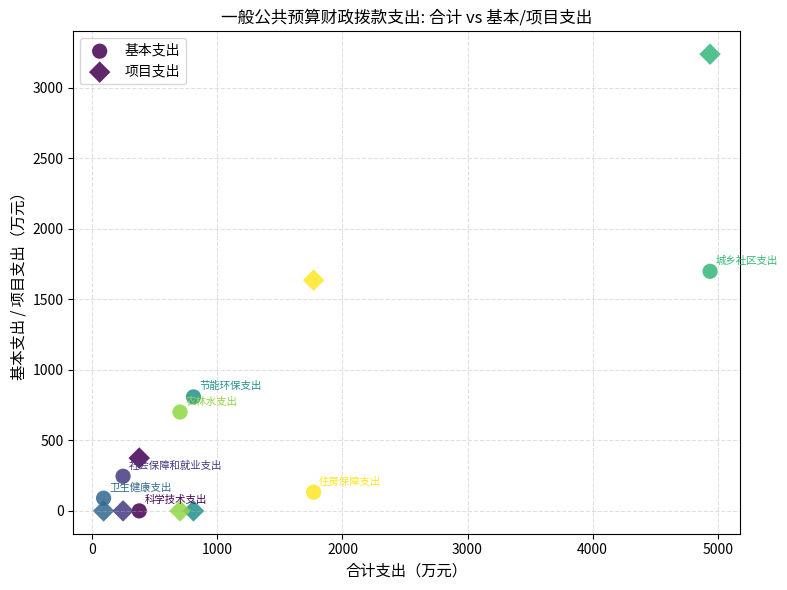

Count the number of points in this scatter plot.

14